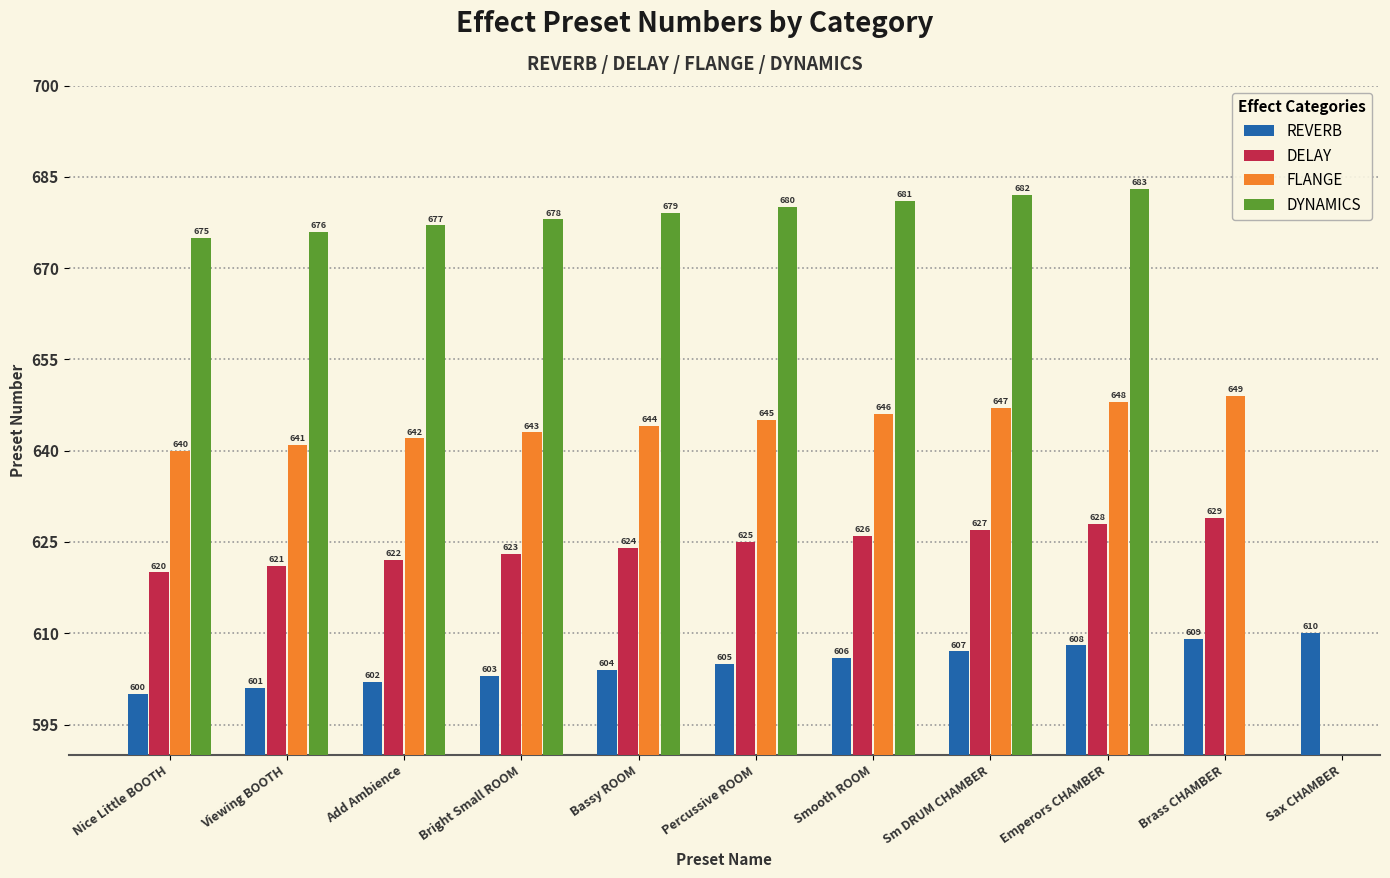

Is the value of DYNAMICS at Viewing BOOTH greater than the value of DELAY at Brass CHAMBER?

Yes